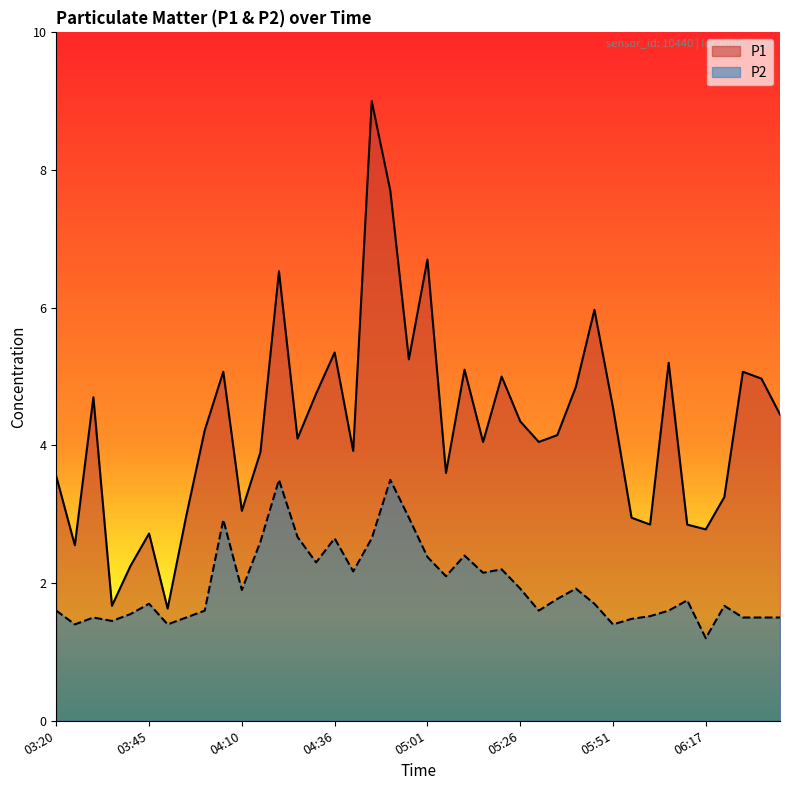

At which label does P1 reach its minimum?

03:50